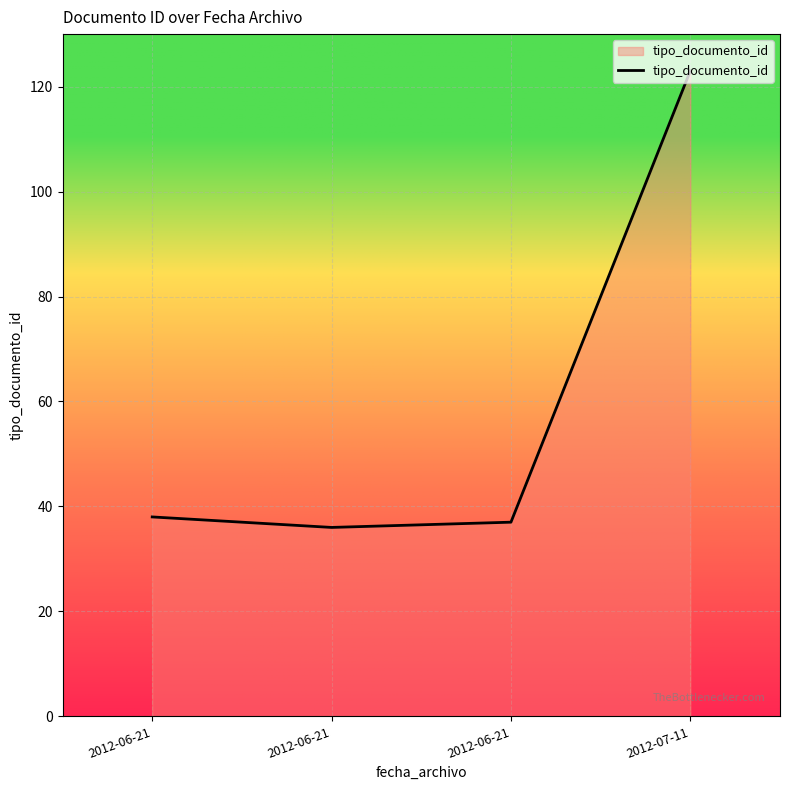

How many categories are shown in the chart?

4